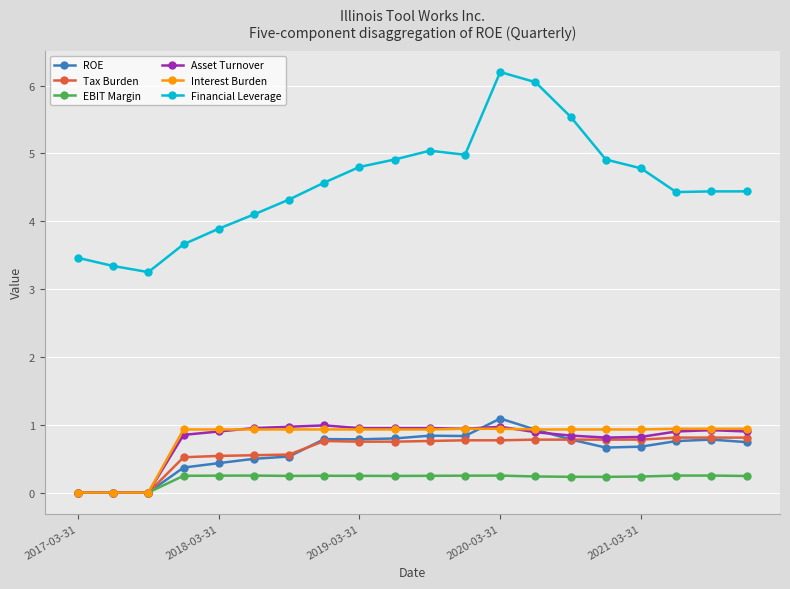

True or false: Financial Leverage and Asset Turnover cross at least once.

False